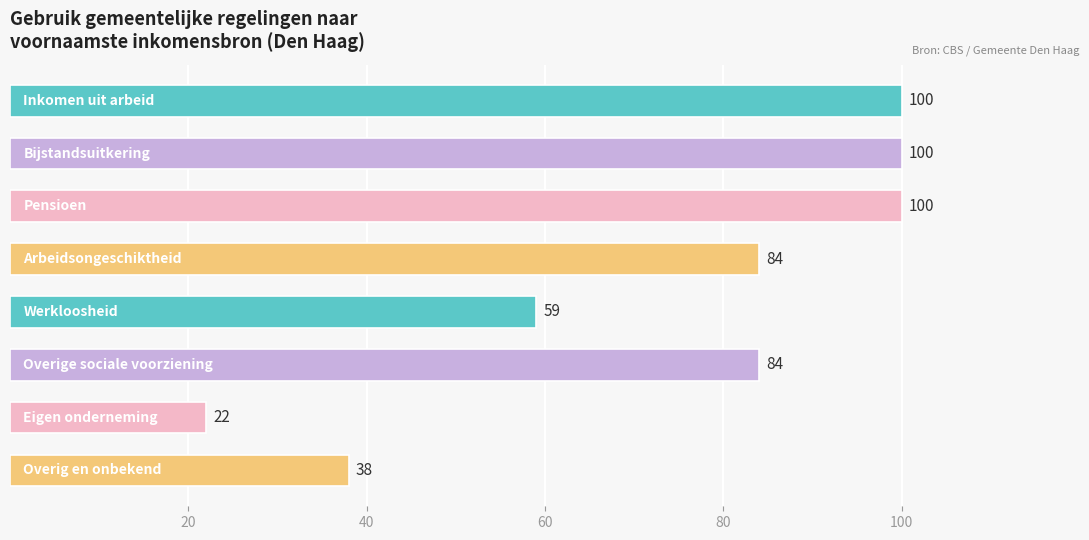

How many values are between 59 and 100?

6